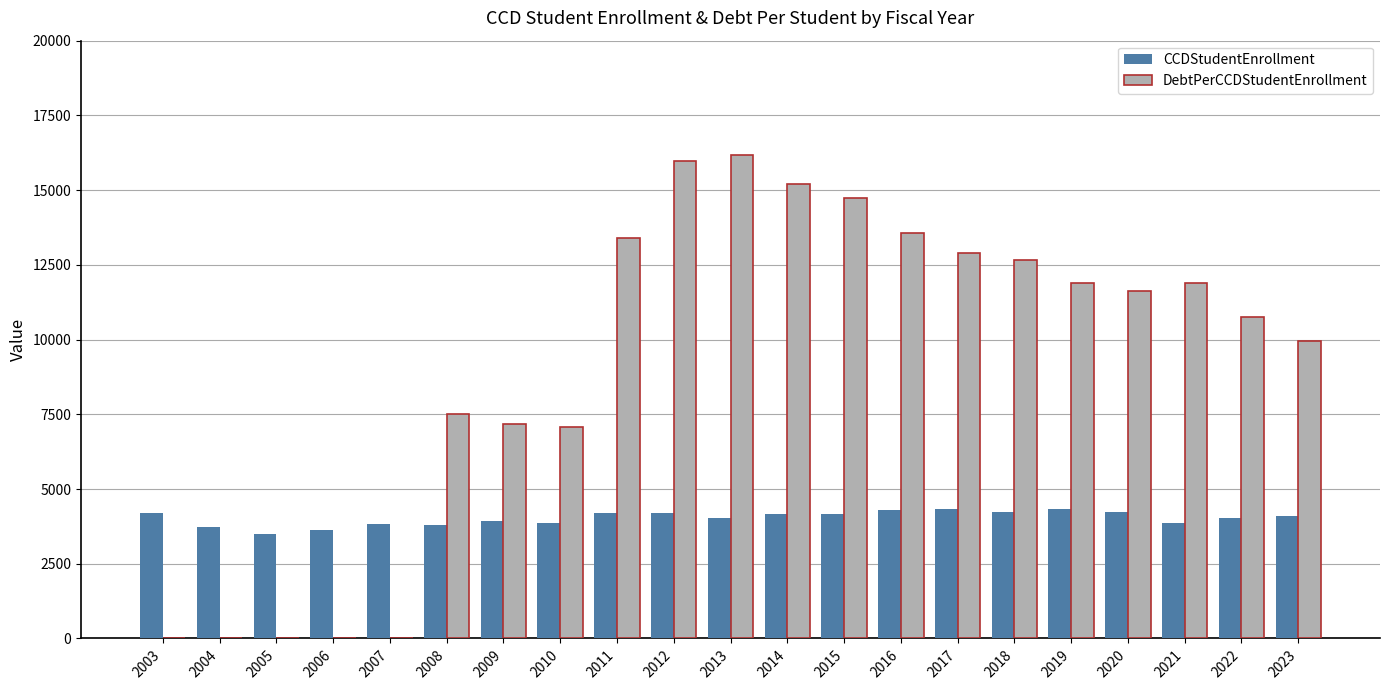

Is the value of CCDStudentEnrollment at 2022 greater than the value of DebtPerCCDStudentEnrollment at 2014?

No